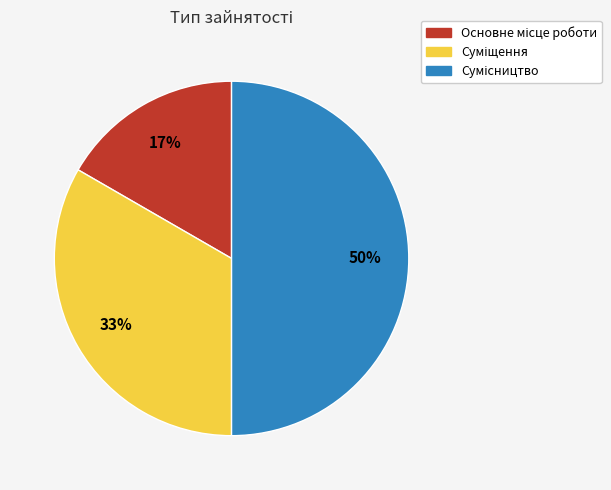

To the nearest percent, what is the average slice percentage?

33%